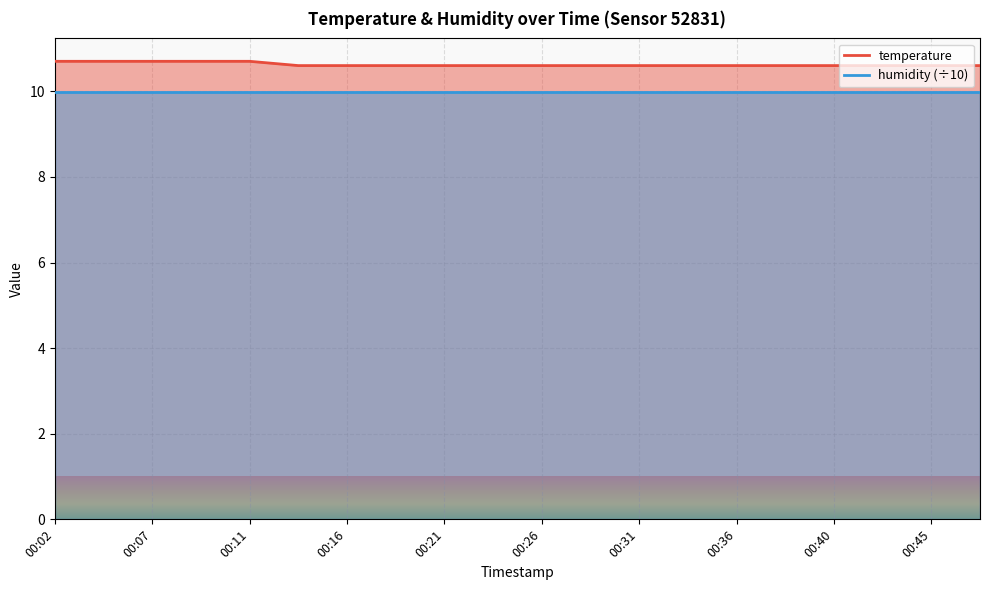

What is the value of the 2nd point from the left?

10.7